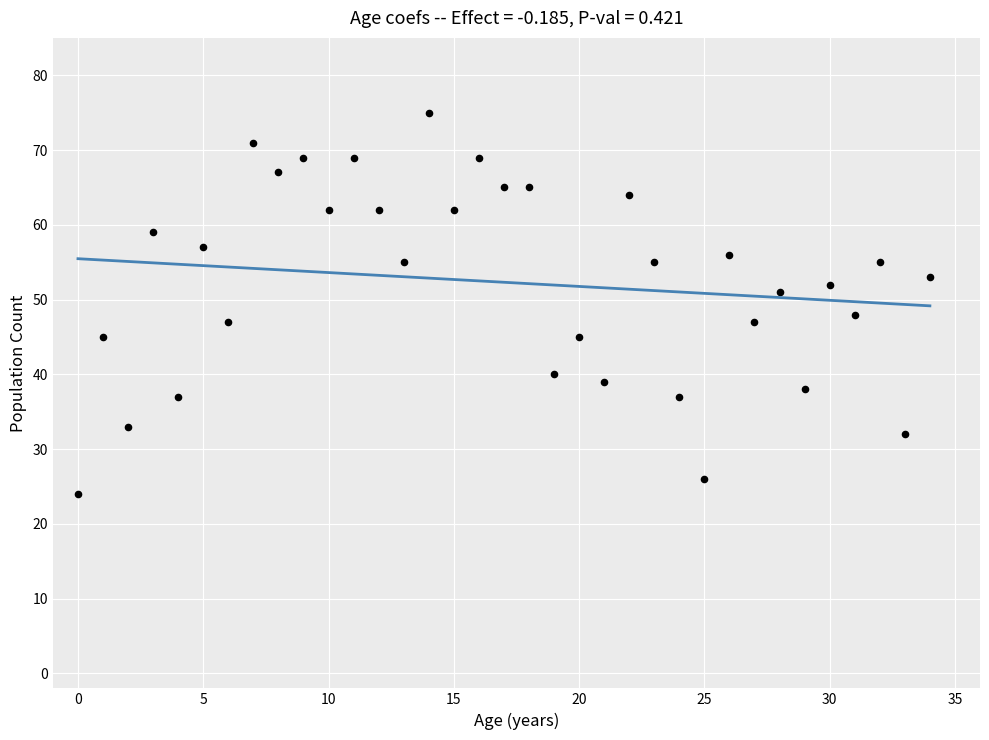

What is the range of Y values (max minus min)?

51